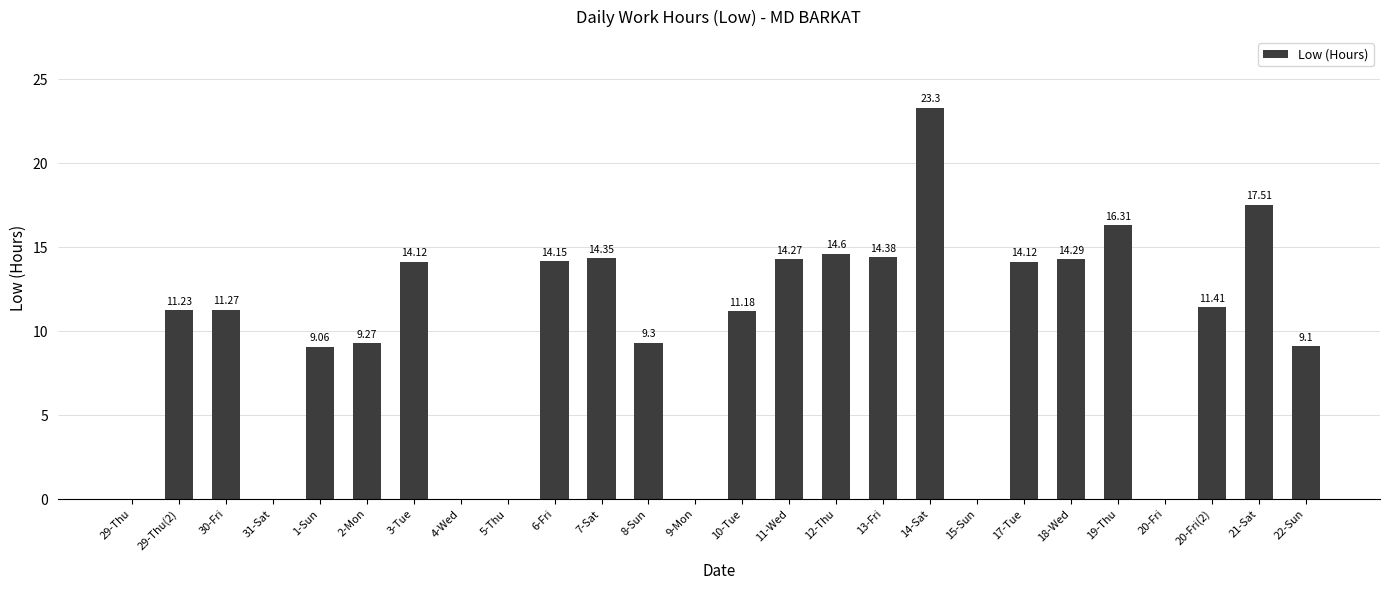

Which label corresponds to the largest value in the chart?

14-Sat